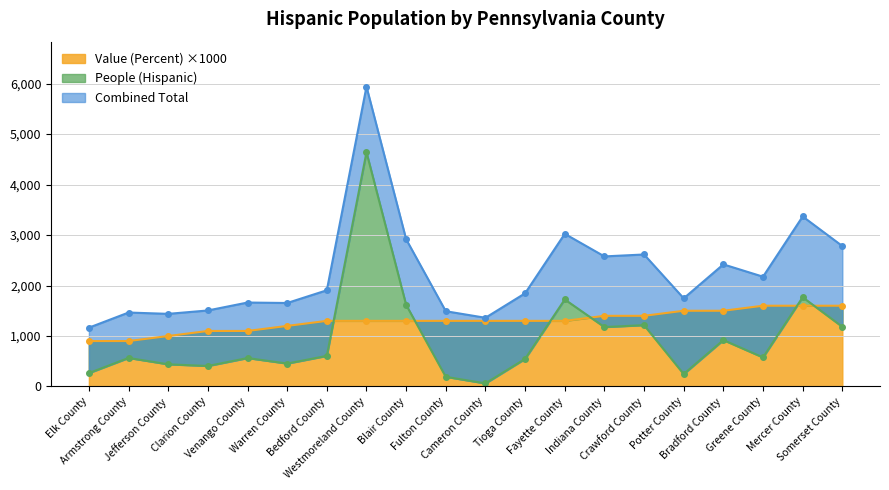

Where is the first local maximum for People (Hispanic)?

Armstrong County